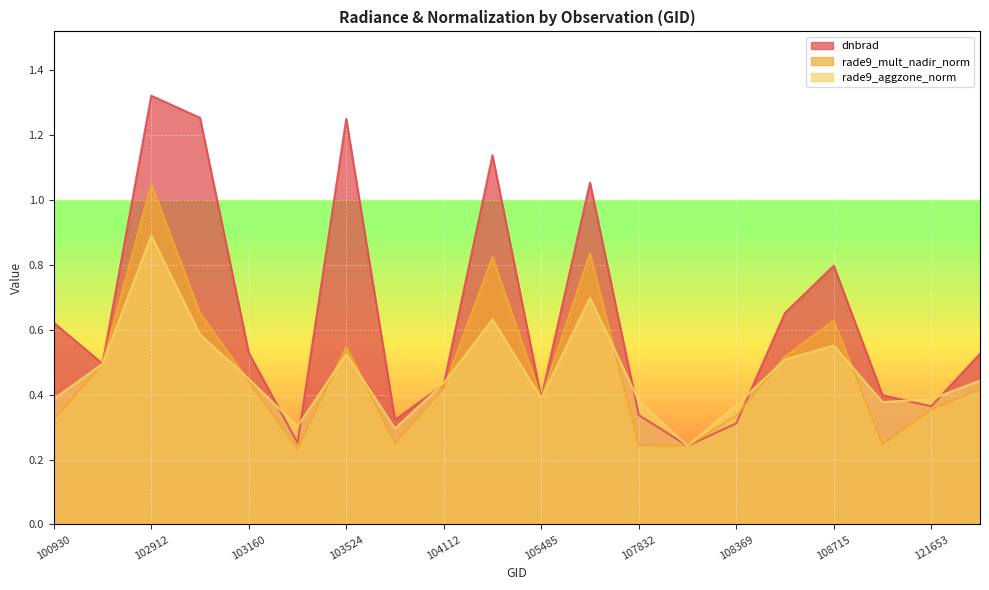

What is the difference between the second highest and second lowest values in the rade9_mult_nadir_norm series?

0.6